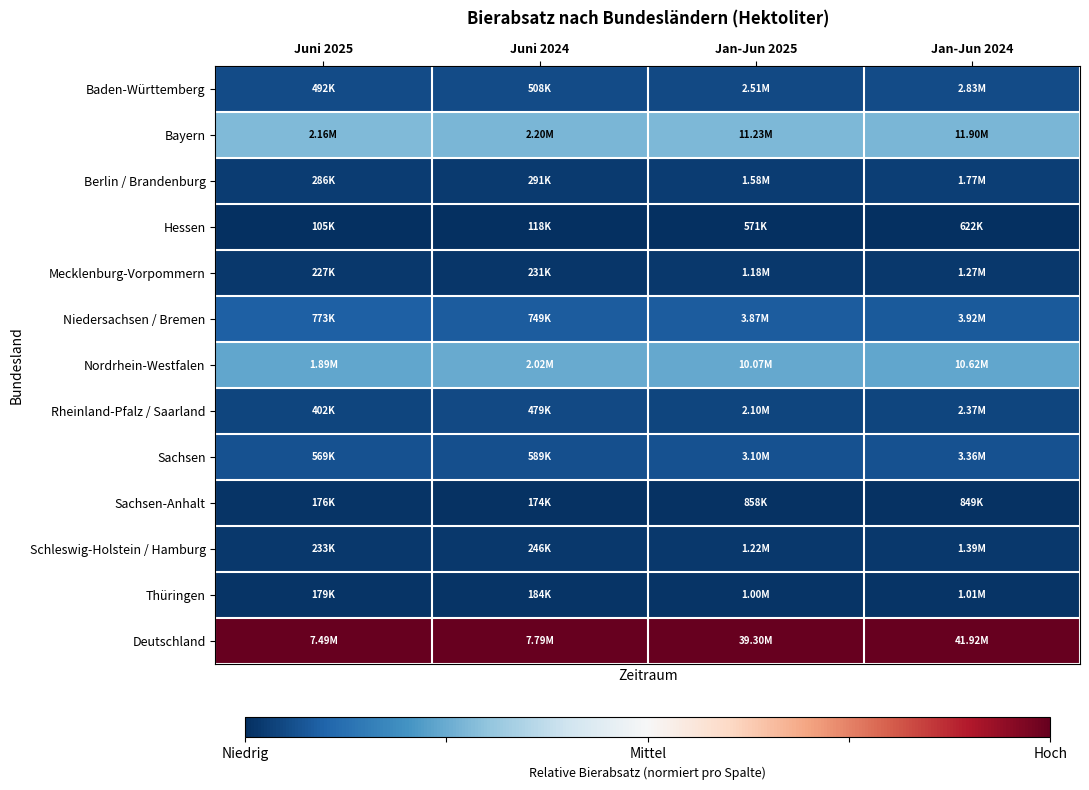

Reading left to right, list all the values displayed in this chart.

Baden-Württemberg: Juni 2025=0.1	Juni 2024=0.1	Jan-Jun 2025=0.0	Jan-Jun 2024=0.1
Bayern: Juni 2025=0.3	Juni 2024=0.3	Jan-Jun 2025=0.3	Jan-Jun 2024=0.3
Berlin / Brandenburg: Juni 2025=0.0	Juni 2024=0.0	Jan-Jun 2025=0.0	Jan-Jun 2024=0.0
Hessen: Juni 2025=0.0	Juni 2024=0.0	Jan-Jun 2025=0.0	Jan-Jun 2024=0.0
Mecklenburg-Vorpommern: Juni 2025=0.0	Juni 2024=0.0	Jan-Jun 2025=0.0	Jan-Jun 2024=0.0
Niedersachsen / Bremen: Juni 2025=0.1	Juni 2024=0.1	Jan-Jun 2025=0.1	Jan-Jun 2024=0.1
Nordrhein-Westfalen: Juni 2025=0.2	Juni 2024=0.2	Jan-Jun 2025=0.2	Jan-Jun 2024=0.2
Rheinland-Pfalz / Saarland: Juni 2025=0.0	Juni 2024=0.0	Jan-Jun 2025=0.0	Jan-Jun 2024=0.0
Sachsen: Juni 2025=0.1	Juni 2024=0.1	Jan-Jun 2025=0.1	Jan-Jun 2024=0.1
Sachsen-Anhalt: Juni 2025=0.0	Juni 2024=0.0	Jan-Jun 2025=0.0	Jan-Jun 2024=0.0
Schleswig-Holstein / Hamburg: Juni 2025=0.0	Juni 2024=0.0	Jan-Jun 2025=0.0	Jan-Jun 2024=0.0
Thüringen: Juni 2025=0.0	Juni 2024=0.0	Jan-Jun 2025=0.0	Jan-Jun 2024=0.0
Deutschland: Juni 2025=1.0	Juni 2024=1.0	Jan-Jun 2025=1.0	Jan-Jun 2024=1.0